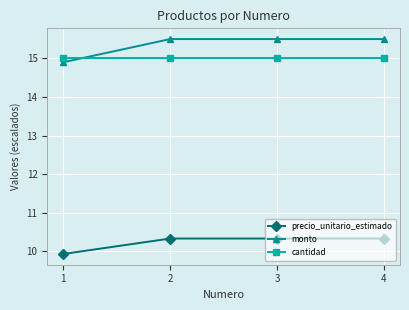

The value of cantidad at 4 is 21.6. True or false?

False